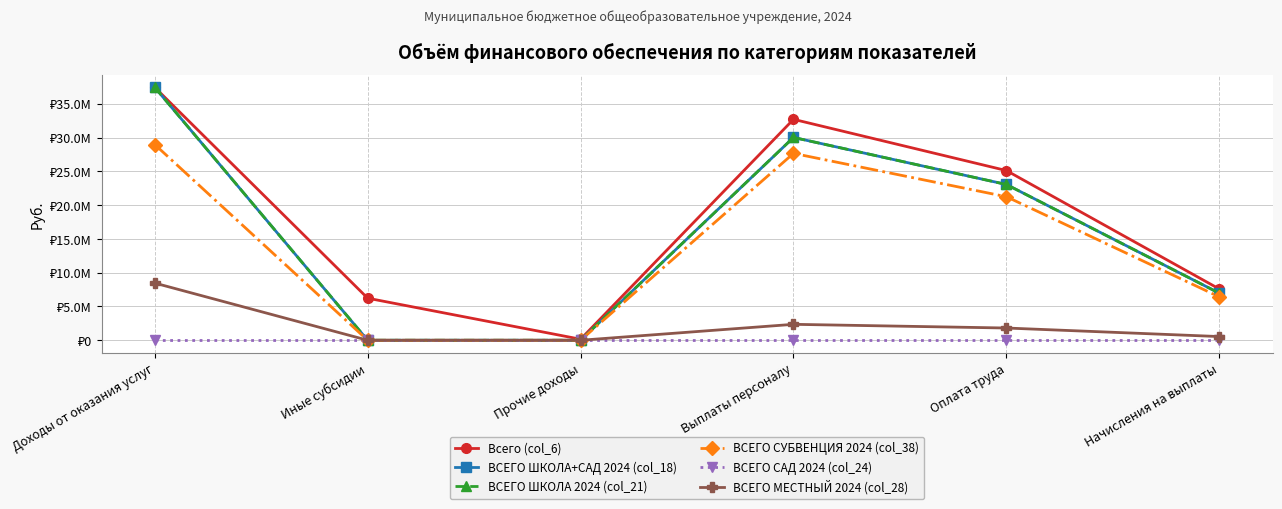

Is this an area chart (filled region under the line)?

No